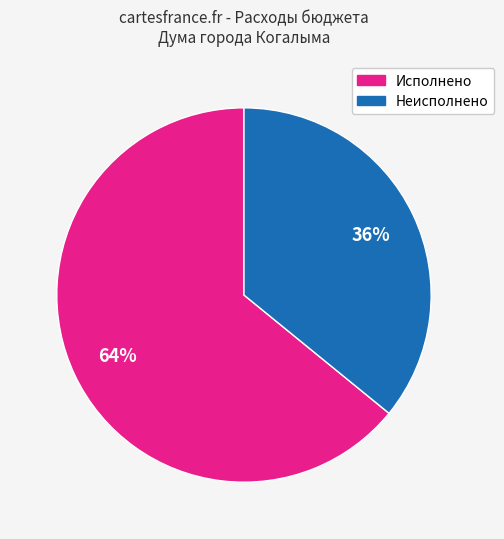

To the nearest percent, what is the average slice percentage?

50%